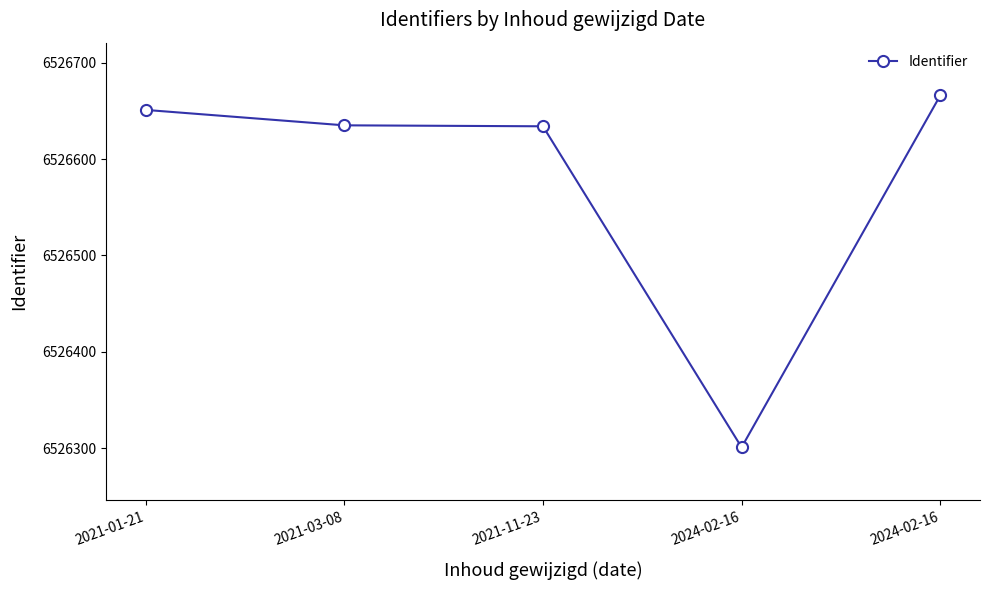

What is the smallest value displayed?

6526301